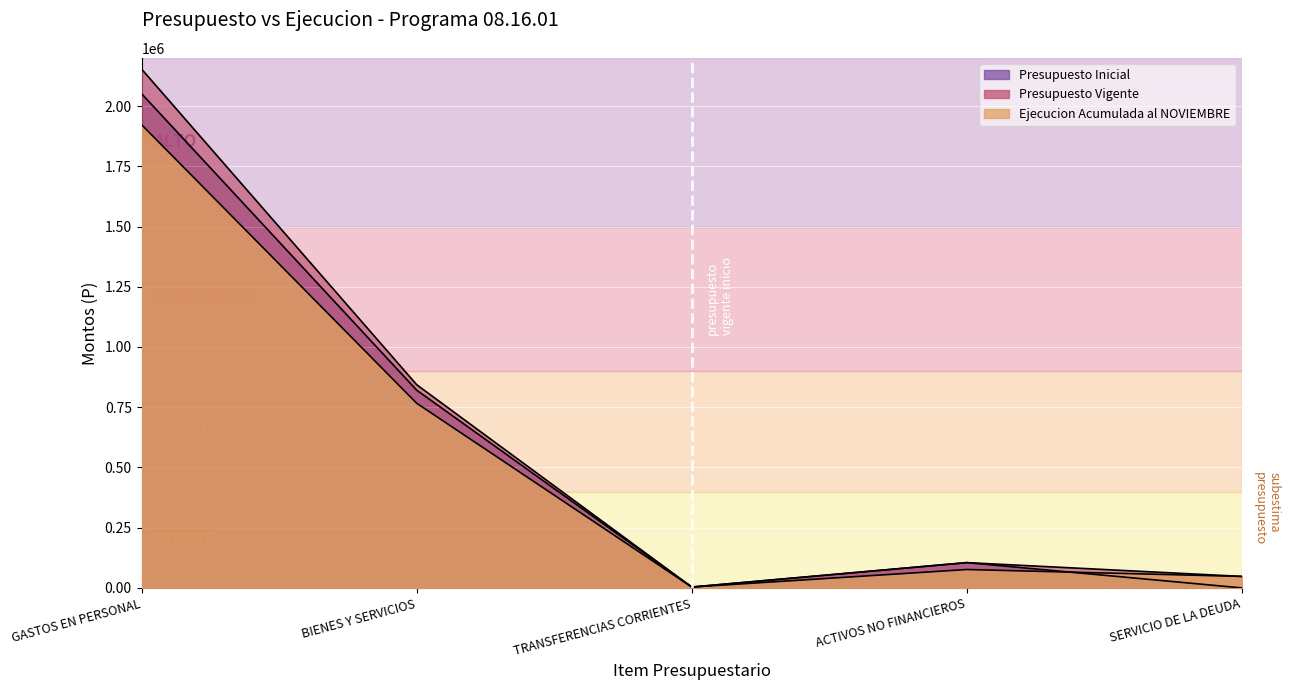

What is the total value across all series at SERVICIO DE LA DEUDA?

95544